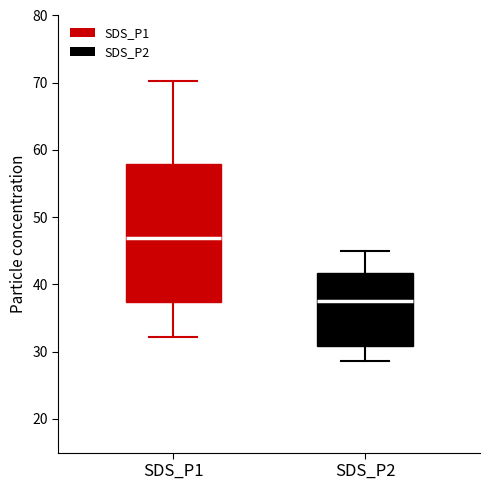

Which box has the highest median line?

SDS_P1